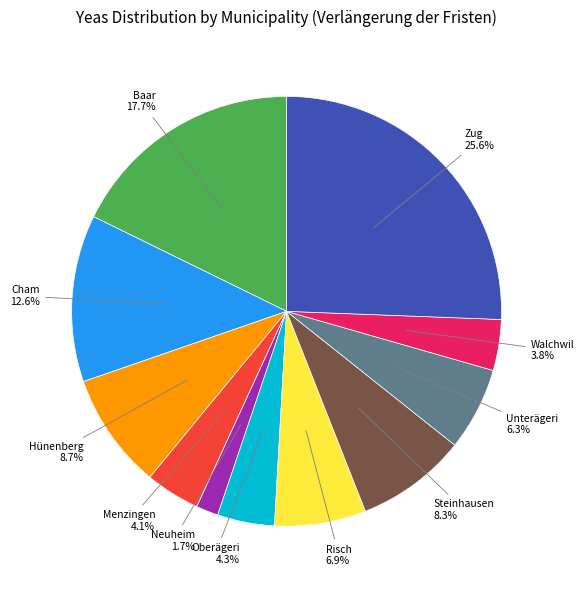

Is there a majority slice in this chart?

No